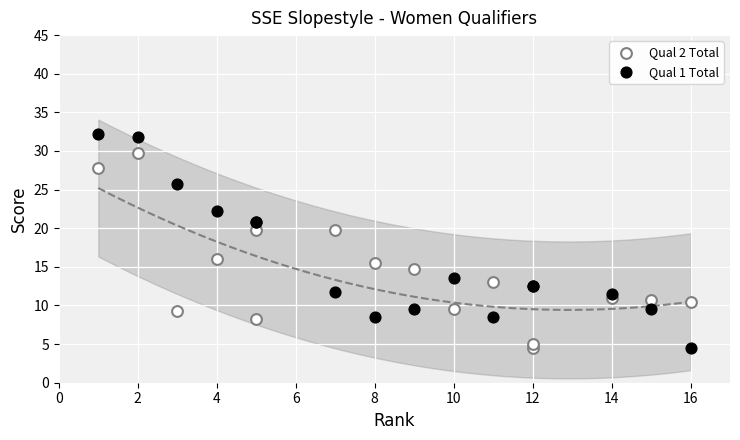

What is the X range (max minus min) for the scatter plot?

15.0